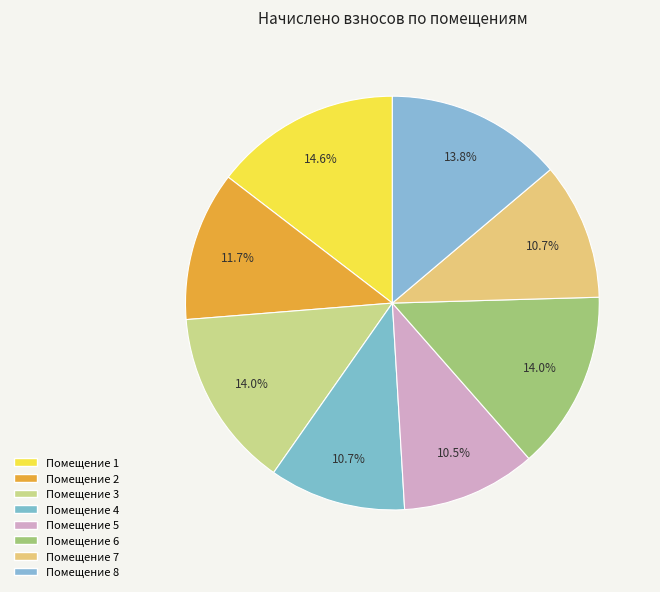

Does any single category account for the majority?

No